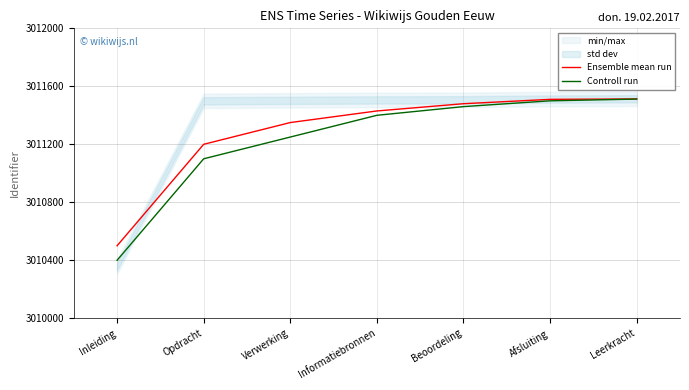

What is the average value of the Controll run series?

3011232